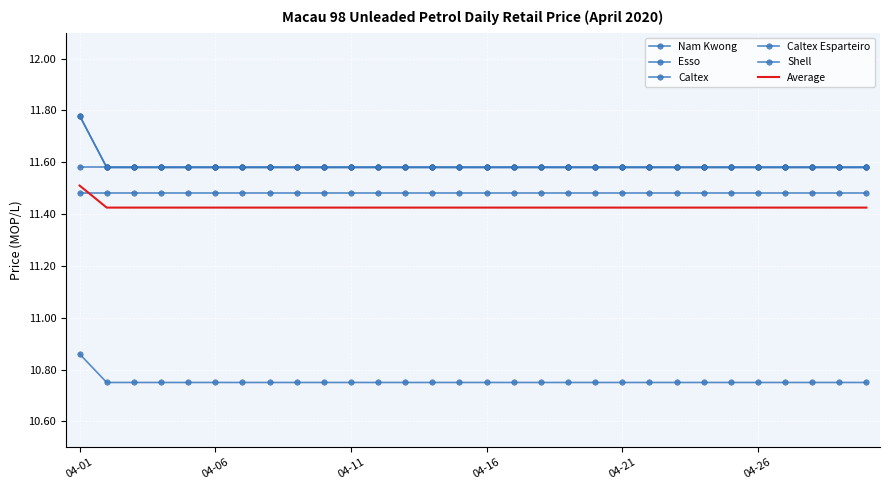

Reading left to right, list all the values displayed in this chart.

Nam Kwong: 11.5	11.5	11.5	11.5	11.5	11.5	11.5	11.5	11.5	11.5	11.5	11.5	11.5	11.5	11.5	11.5	11.5	11.5	11.5	11.5	11.5	11.5	11.5	11.5	11.5	11.5	11.5	11.5	11.5	11.5
Esso: 11.8	11.6	11.6	11.6	11.6	11.6	11.6	11.6	11.6	11.6	11.6	11.6	11.6	11.6	11.6	11.6	11.6	11.6	11.6	11.6	11.6	11.6	11.6	11.6	11.6	11.6	11.6	11.6	11.6	11.6
Caltex: 11.8	11.6	11.6	11.6	11.6	11.6	11.6	11.6	11.6	11.6	11.6	11.6	11.6	11.6	11.6	11.6	11.6	11.6	11.6	11.6	11.6	11.6	11.6	11.6	11.6	11.6	11.6	11.6	11.6	11.6
Caltex Esparteiro: 10.9	10.8	10.8	10.8	10.8	10.8	10.8	10.8	10.8	10.8	10.8	10.8	10.8	10.8	10.8	10.8	10.8	10.8	10.8	10.8	10.8	10.8	10.8	10.8	10.8	10.8	10.8	10.8	10.8	10.8
Shell: 11.6	11.6	11.6	11.6	11.6	11.6	11.6	11.6	11.6	11.6	11.6	11.6	11.6	11.6	11.6	11.6	11.6	11.6	11.6	11.6	11.6	11.6	11.6	11.6	11.6	11.6	11.6	11.6	11.6	11.6
Average: 11.5	11.4	11.4	11.4	11.4	11.4	11.4	11.4	11.4	11.4	11.4	11.4	11.4	11.4	11.4	11.4	11.4	11.4	11.4	11.4	11.4	11.4	11.4	11.4	11.4	11.4	11.4	11.4	11.4	11.4